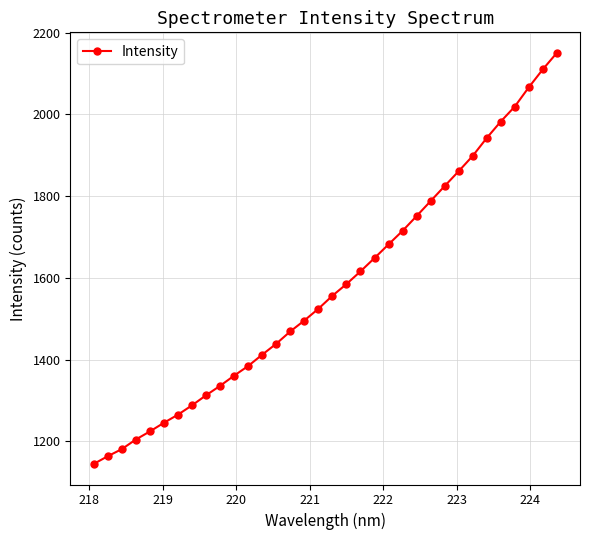

What is the value of the 27th point from the left?

1861.1